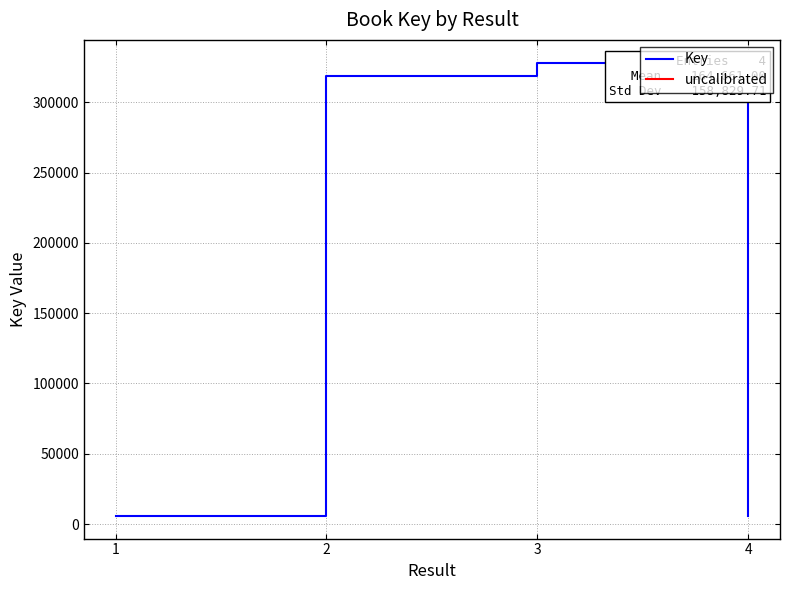

The value at 2 is 318593. True or false?

True